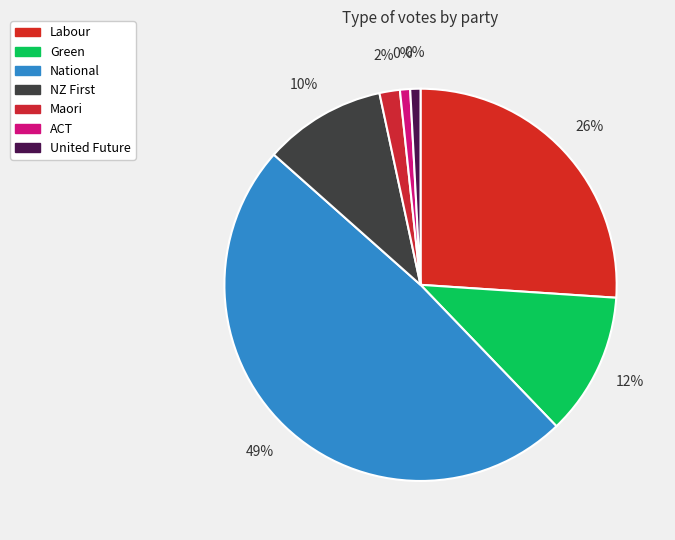

What is the smallest slice in the pie chart?

ACT